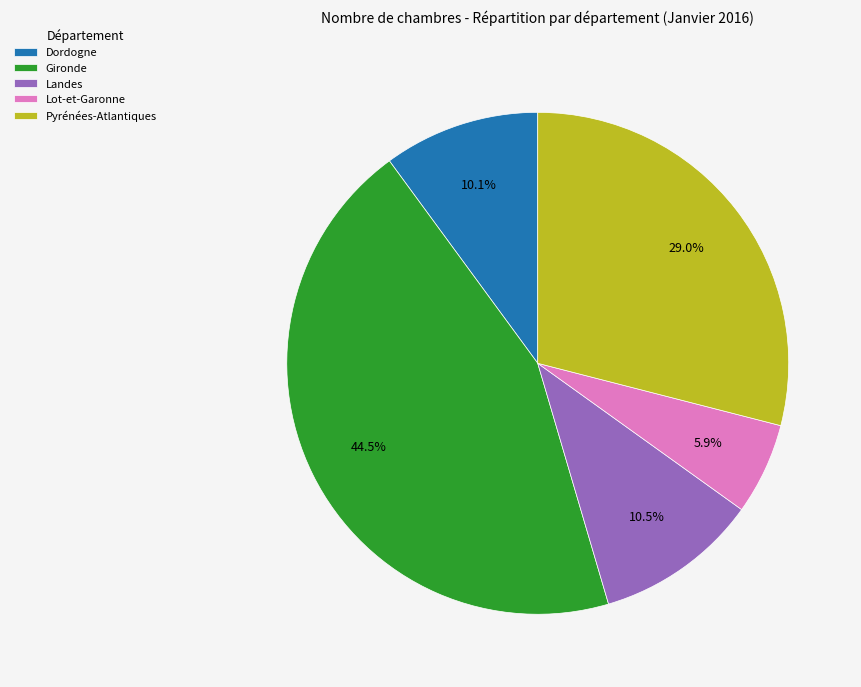

Count the number of slices in the pie.

5